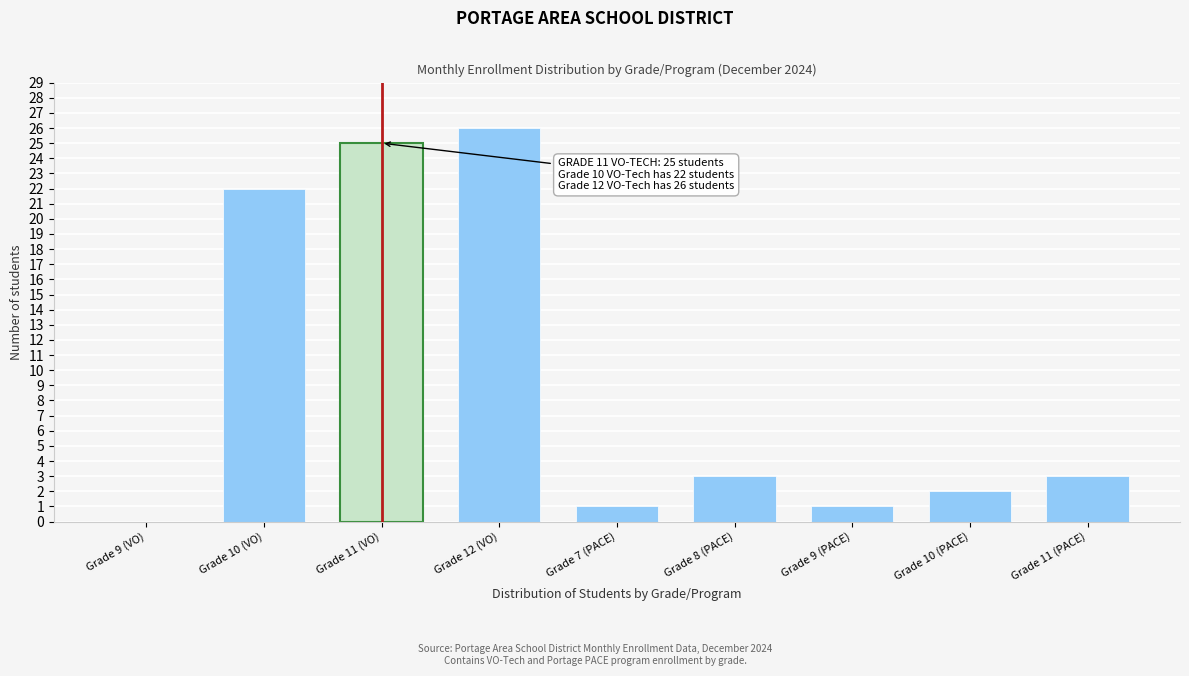

Reading left to right, transcribe all the data shown in this chart.

Grade 9 (VO)=0	Grade 10 (VO)=22	Grade 11 (VO)=25	Grade 12 (VO)=26	Grade 7 (PACE)=1	Grade 8 (PACE)=3	Grade 9 (PACE)=1	Grade 10 (PACE)=2	Grade 11 (PACE)=3